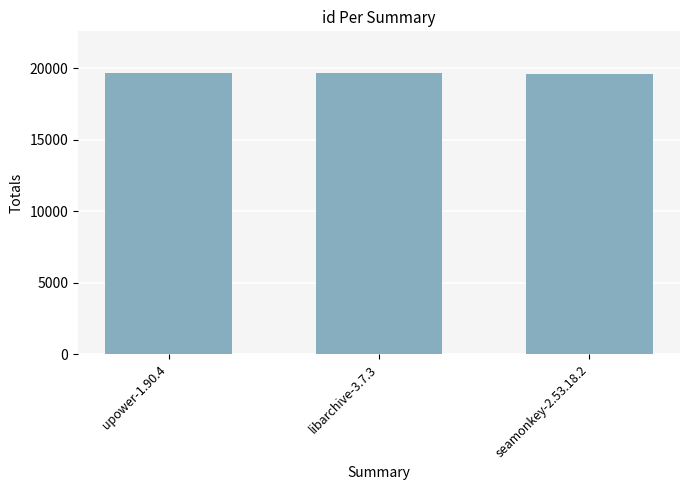

At which label does the data first exceed 19618?

upower-1.90.4